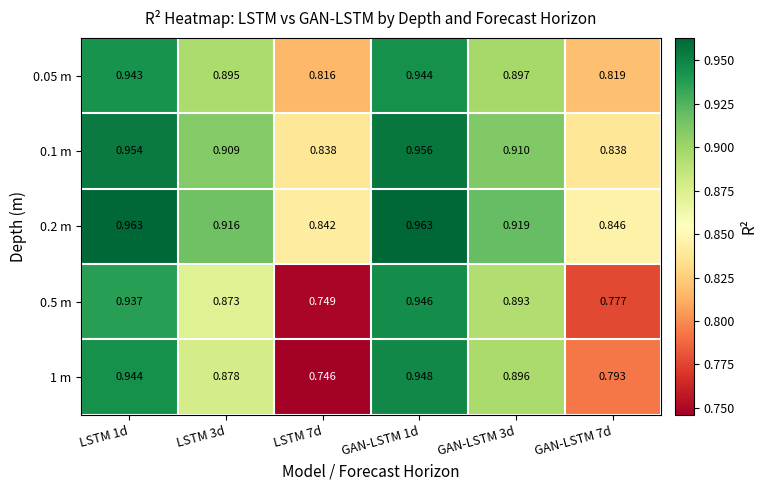

Rank the series at LSTM 1d from lowest to highest value.

0.5 m, 0.05 m, 1 m, 0.1 m, 0.2 m